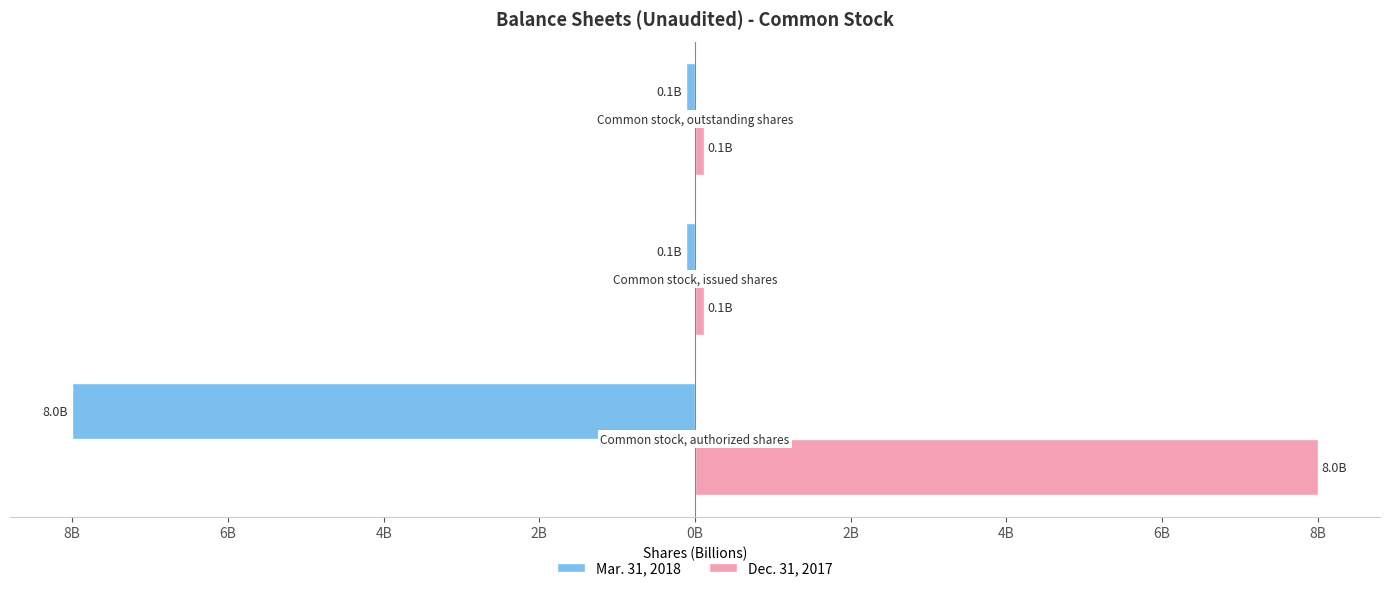

What position from the right is 8B?

2